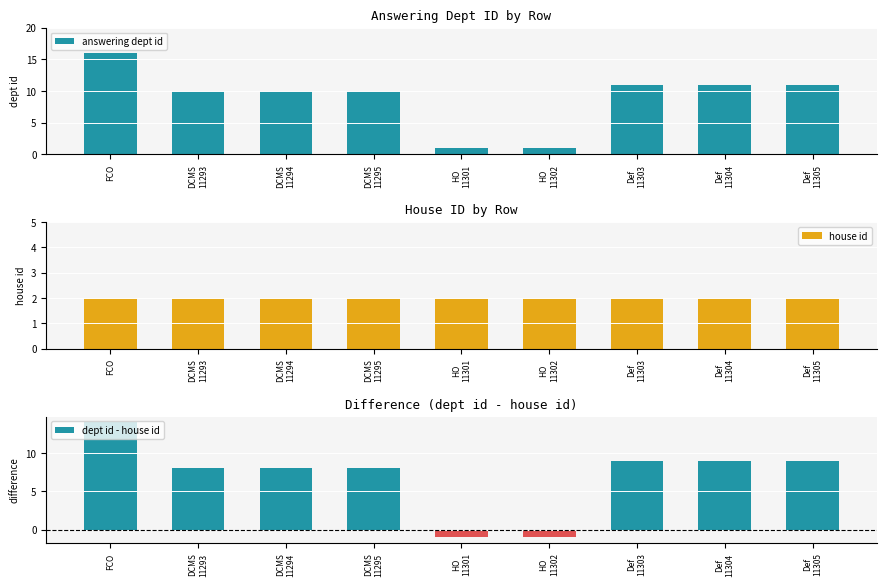

What is the label of the 4th bar from the right?

HO
11302